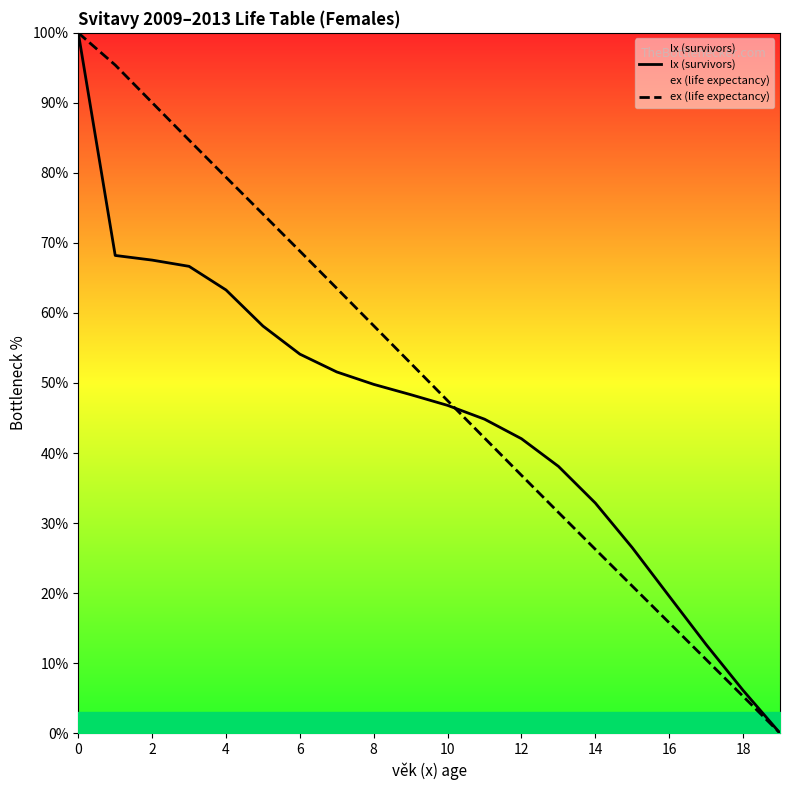

What is the label of the 4th point from the right?

16